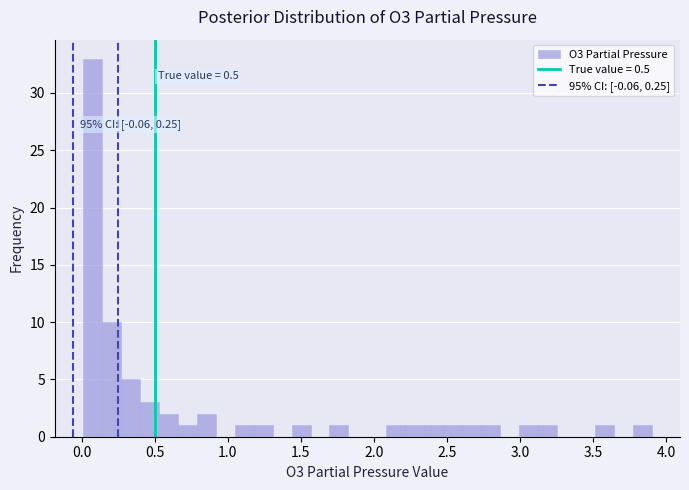

Read against the x-axis, roughly where is the centre of the tallest bar?

0.05